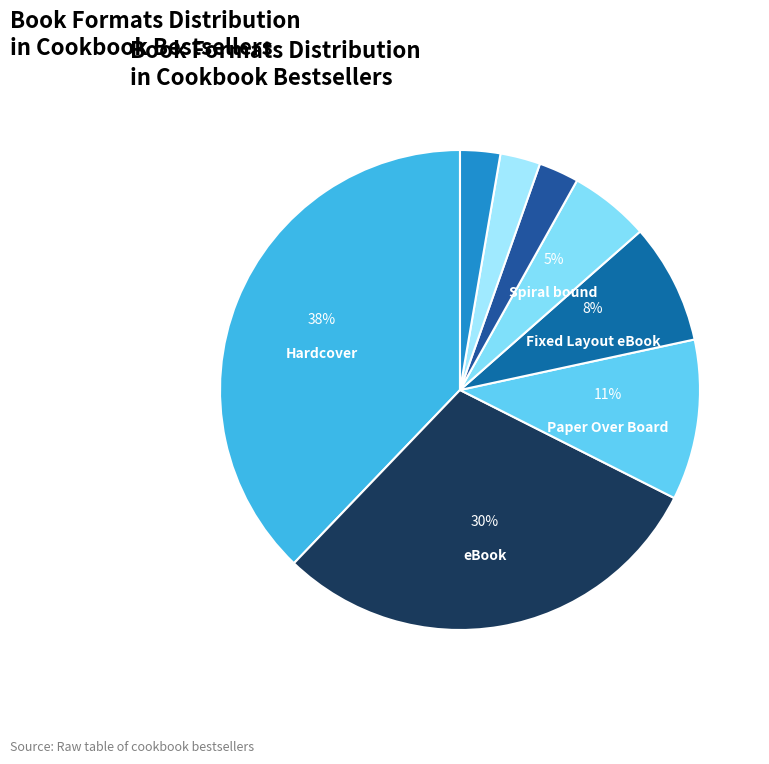

How many segments does this pie chart have?

8